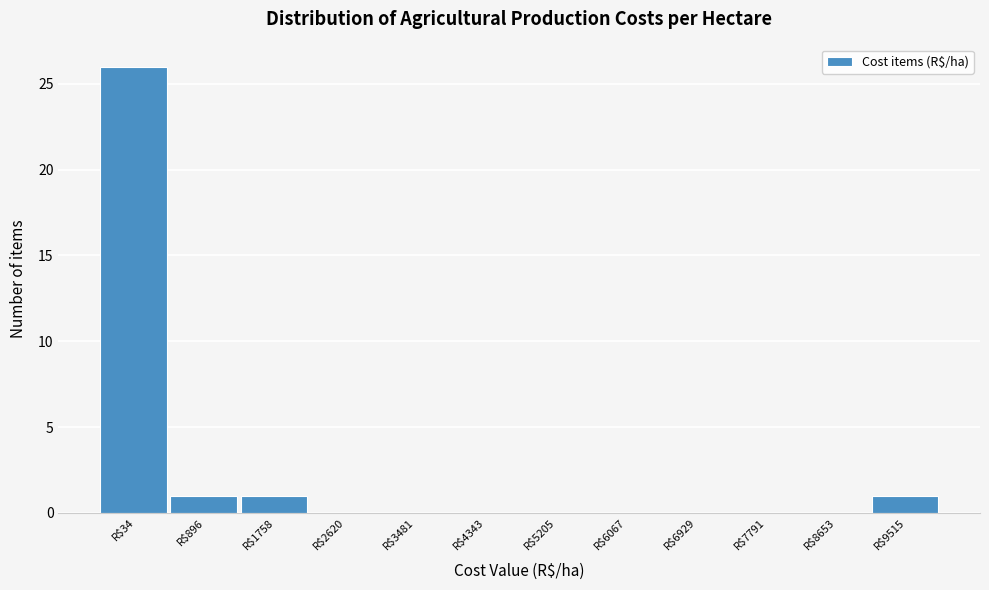

What is the sum of all values?

29